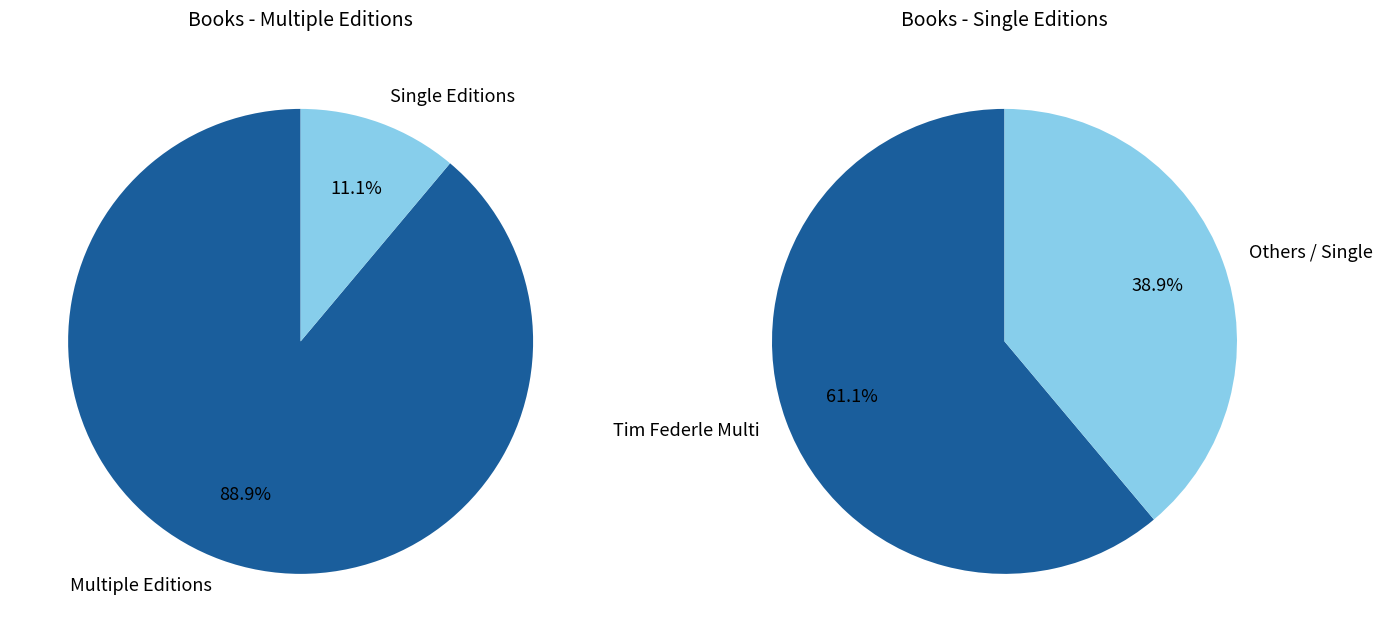

Is Nate Expectations the majority of the pie?

No